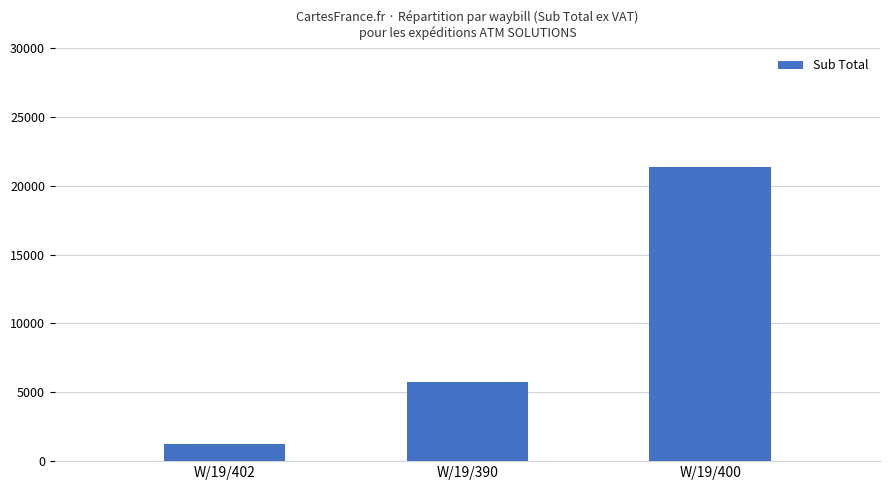

How many data points are above 5782?

2